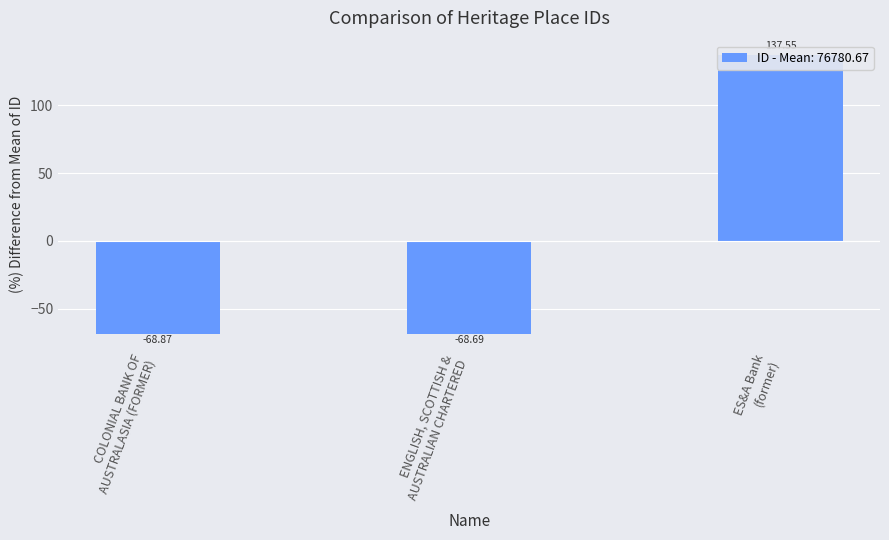

At which category does the chart reach its peak across all series?

ES&A Bank
(former)